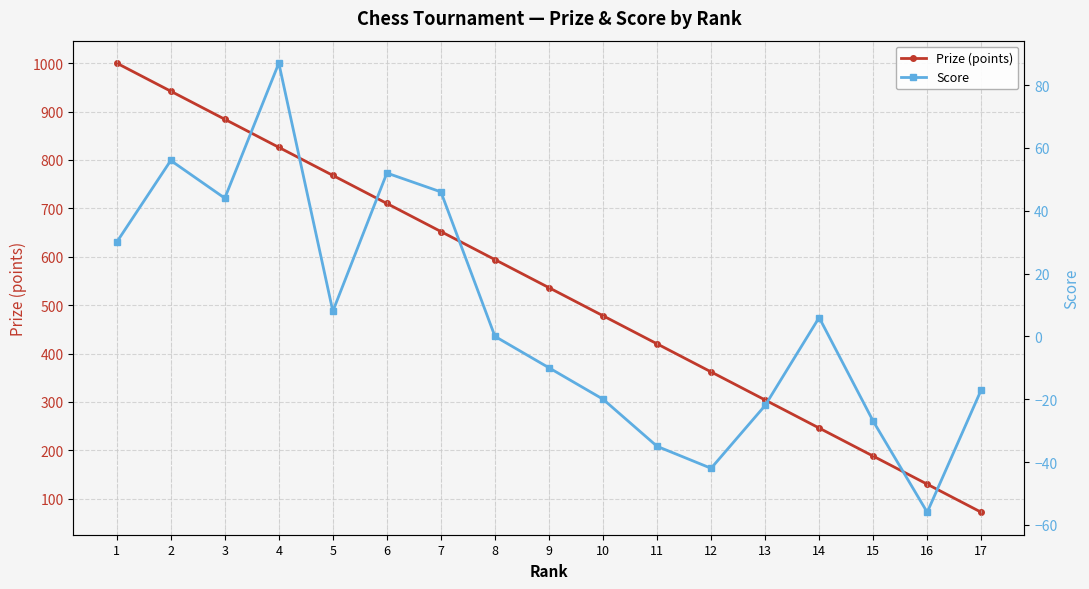

What is the value of the Prize (points) point at the 9th from the left?

536